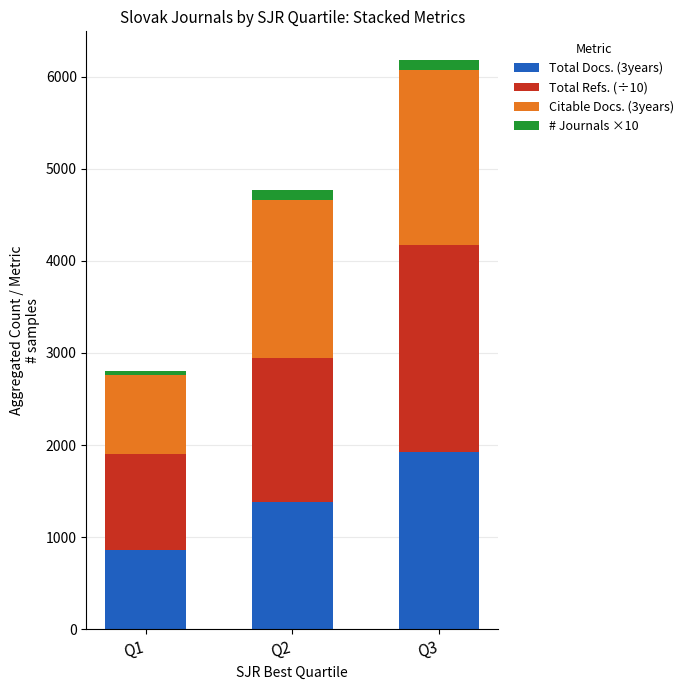

Read the Total Docs. (3years) value at Q1.

865